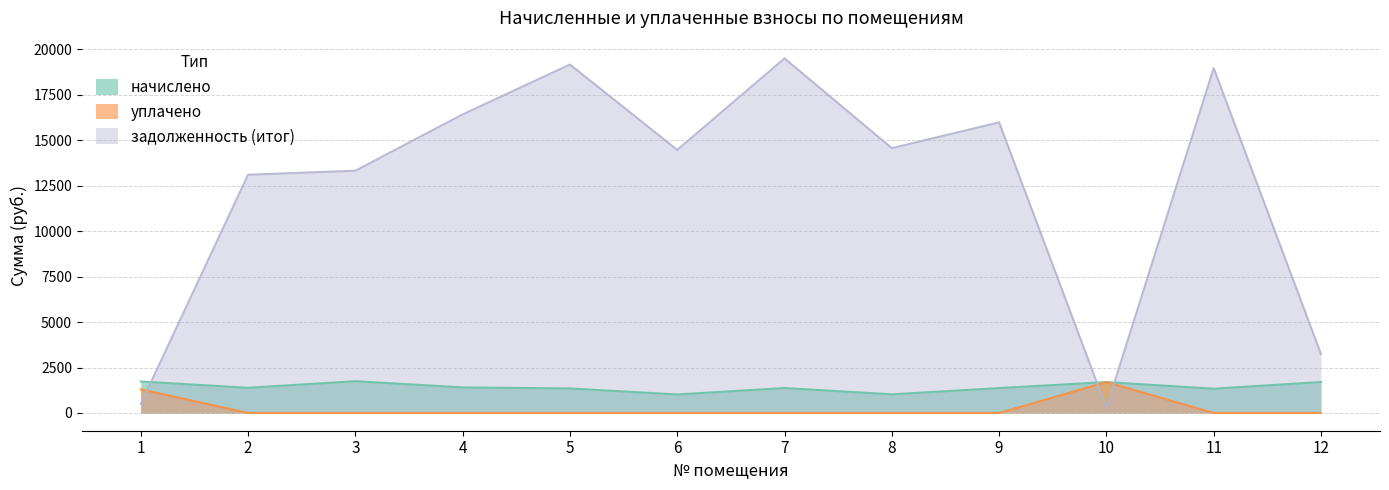

What is the maximum value shown in the chart?

19501.9